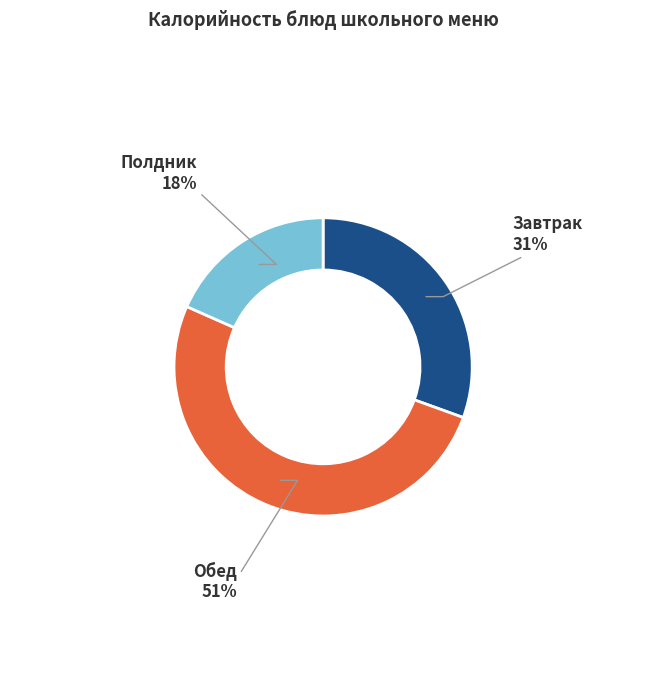

To the nearest percent, what is the average slice percentage?

33%